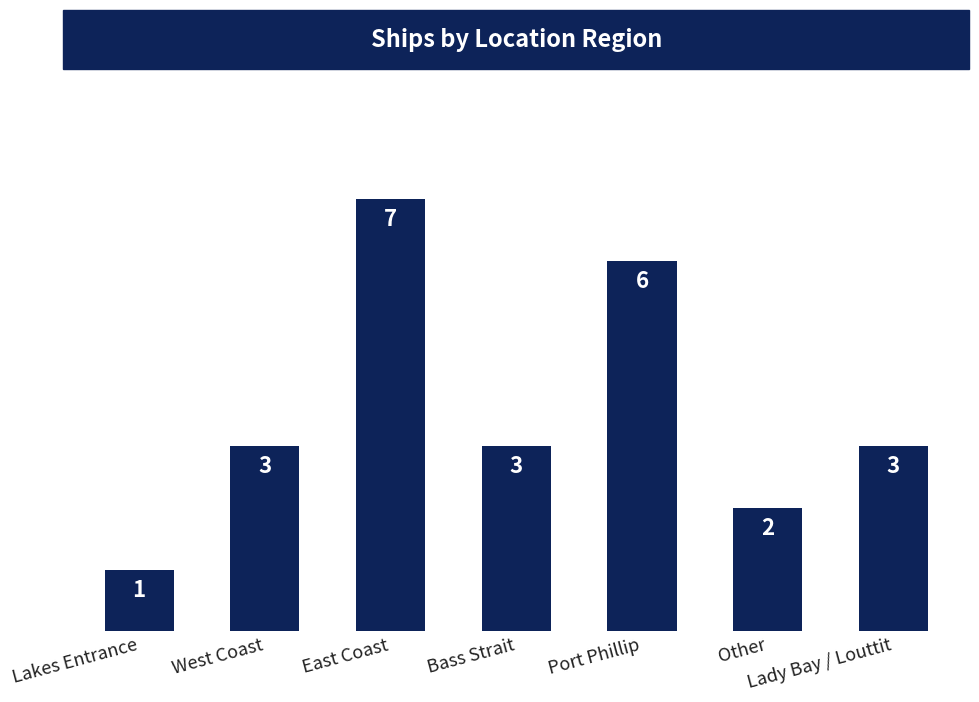

What is the change in value from East Coast to Lady Bay / Louttit?

-4